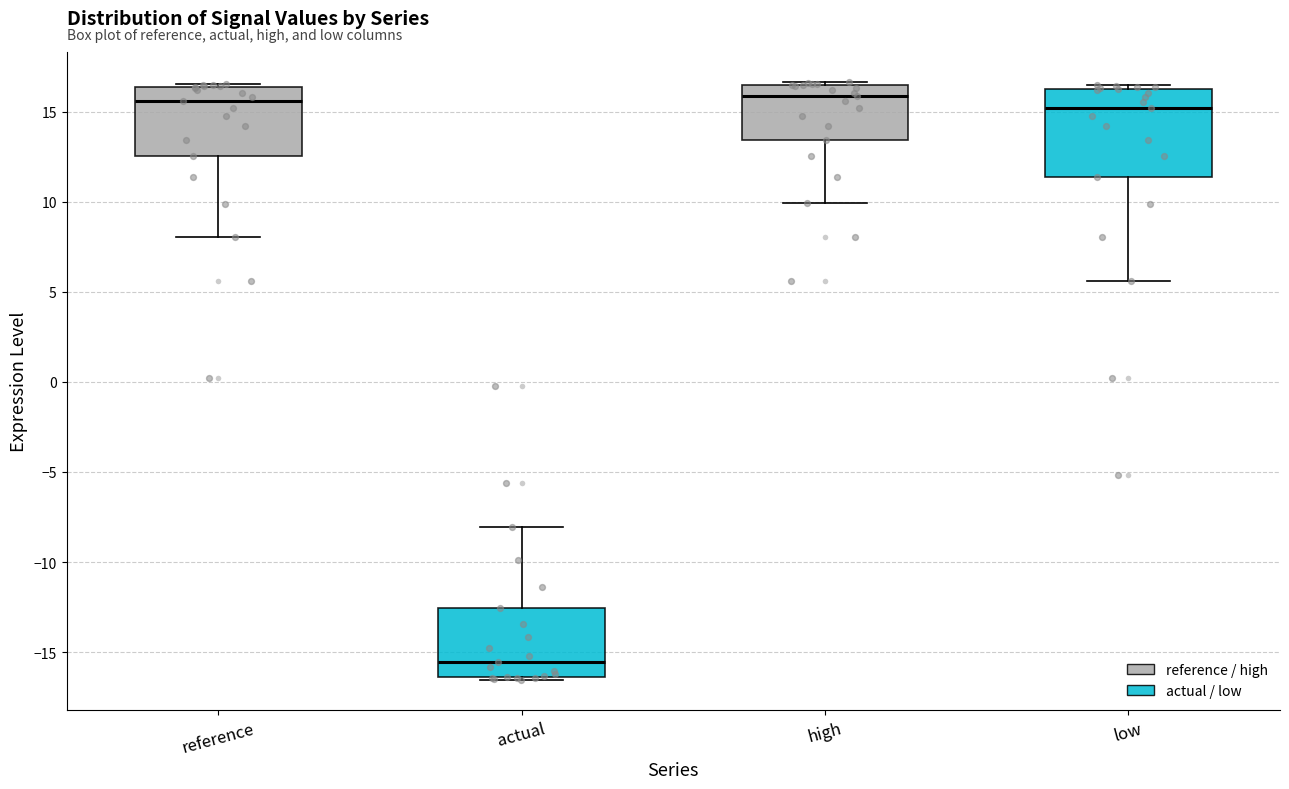

Where does the median line of the box for high sit on the y-axis? The values are not printed on the chart, so give them approximately, as read against the axis.

16.0